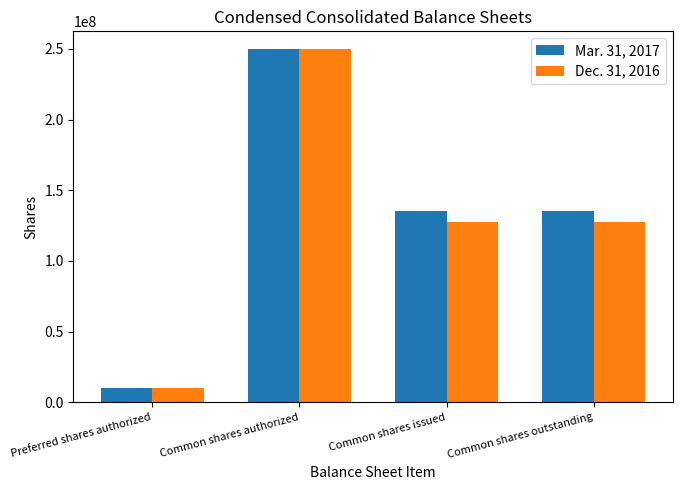

At Common shares outstanding, list the series in order from smallest to largest.

Dec. 31, 2016, Mar. 31, 2017